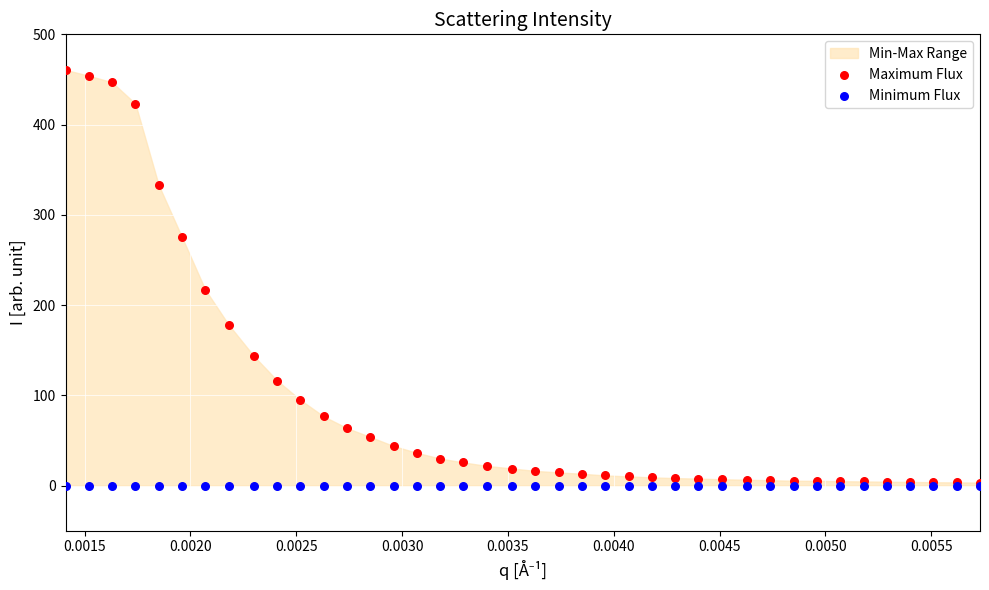

In the Maximum Flux series, what Y value is closest to 231?

217.2